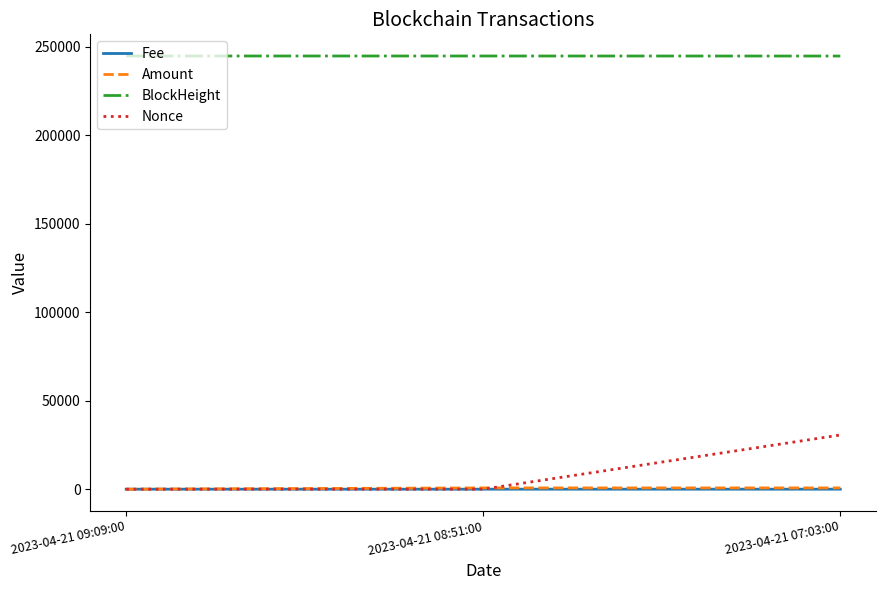

At which category is the sum across all series the highest?

2023-04-21 07:03:00